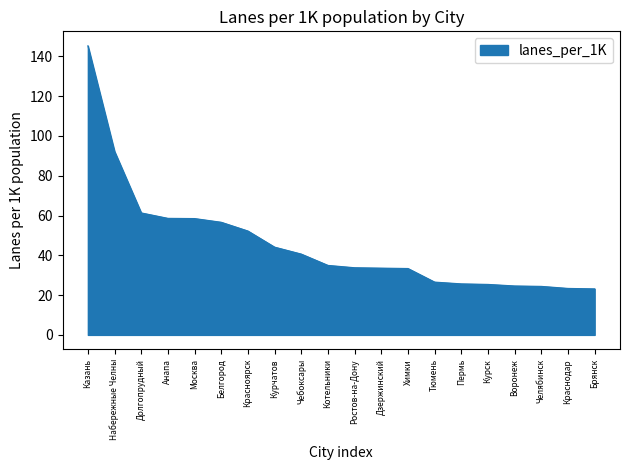

Approximately how many times larger is the value at Курск compared to Котельники?

0.7